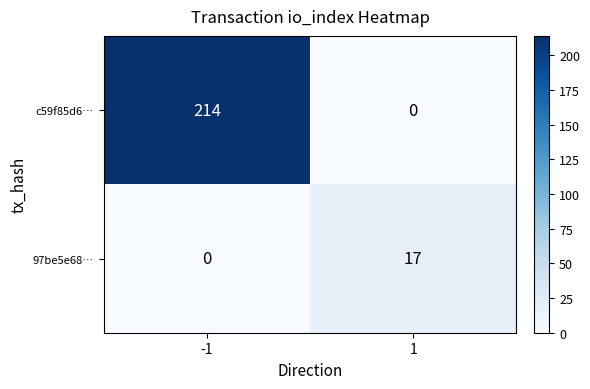

What is the sum of all c59f85d6… values?

214